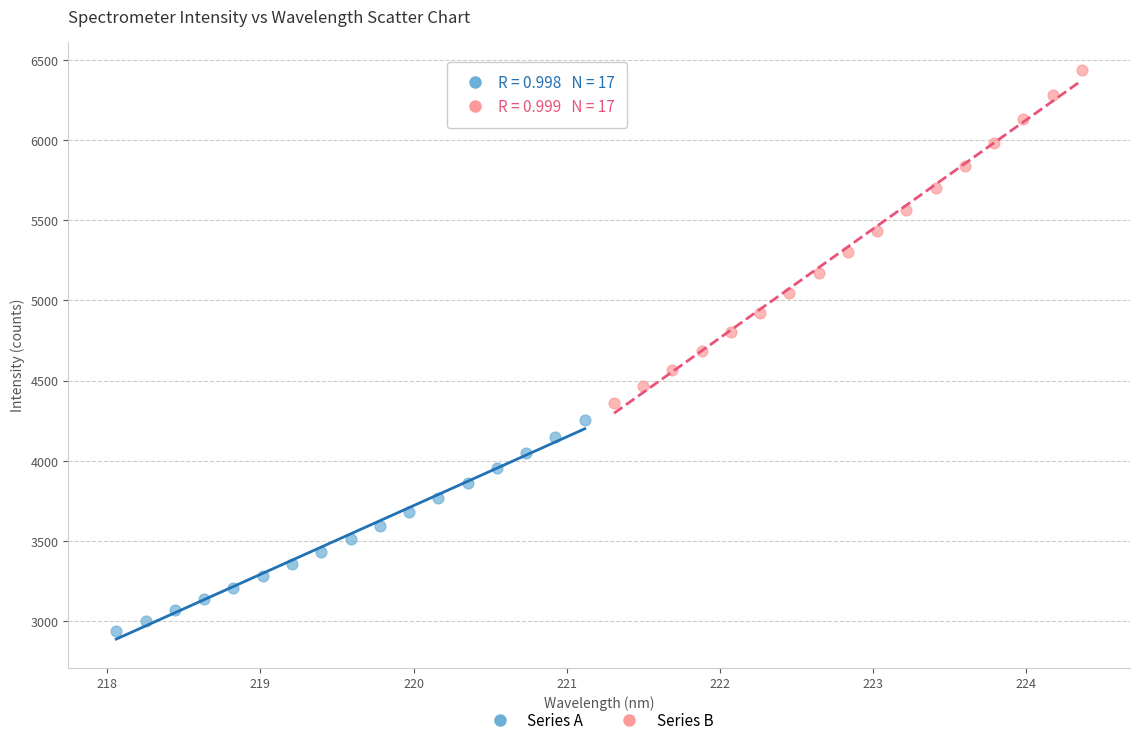

Which series contains the highest Y value?

Series B